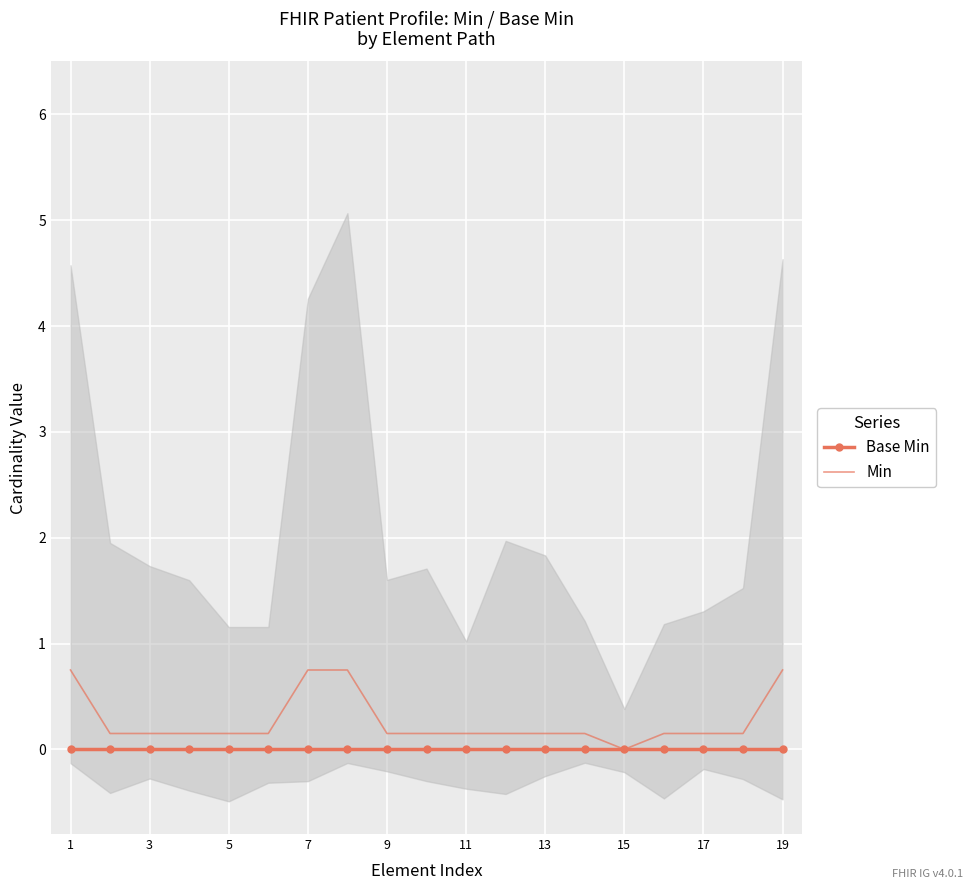

Rank the series by their maximum value, from lowest to highest.

Base Min, Min